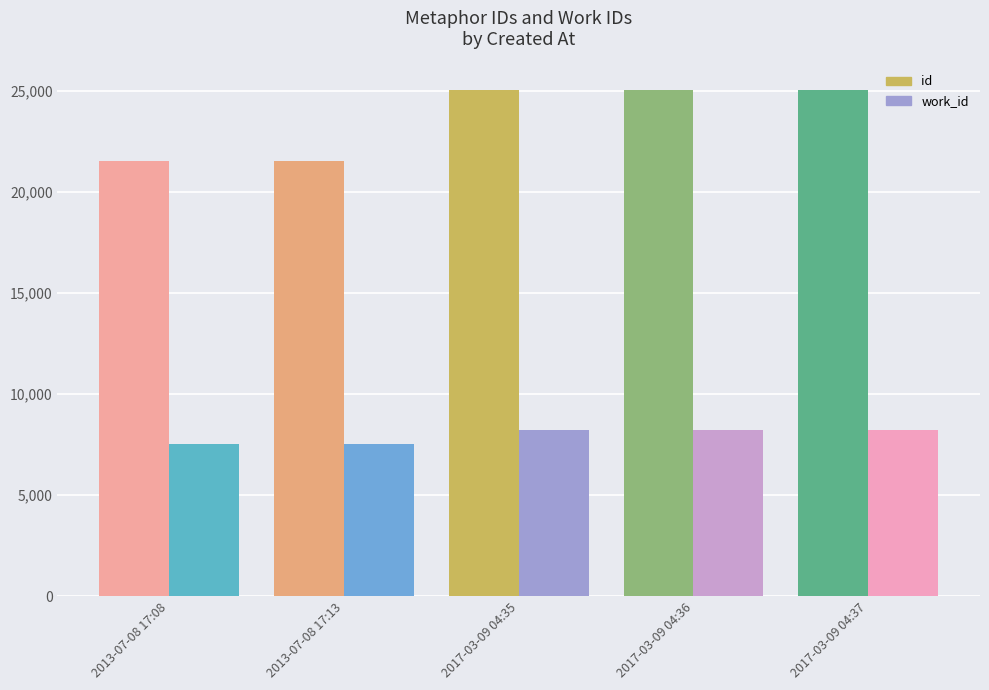

What are all the series names shown in the legend?

id, work_id